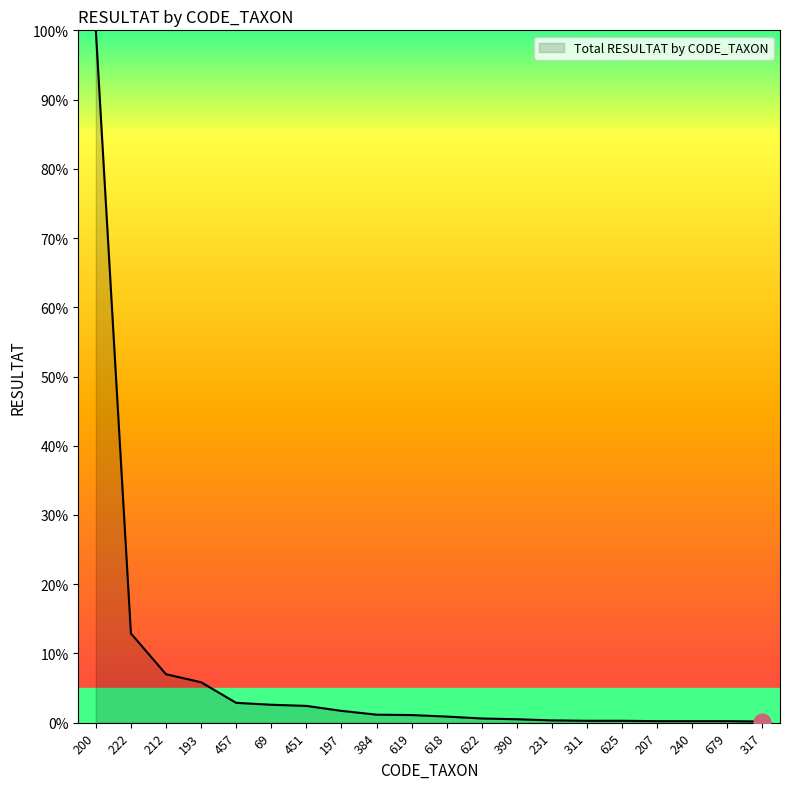

Approximately how many times larger is the value at 451 compared to 457?

0.8